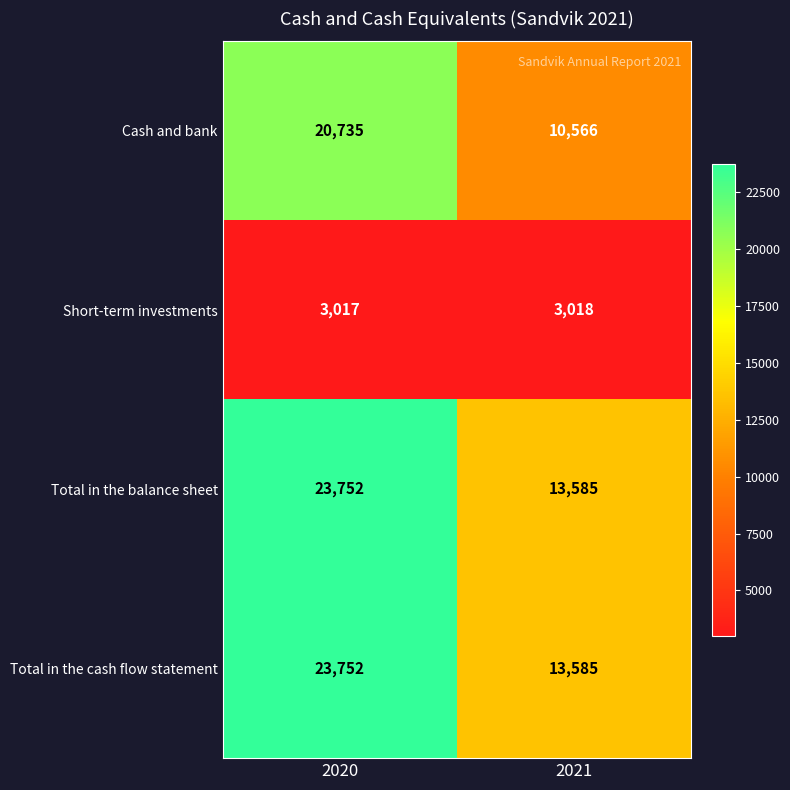

Rank the categories by Total in the balance sheet value from highest to lowest.

2020, 2021